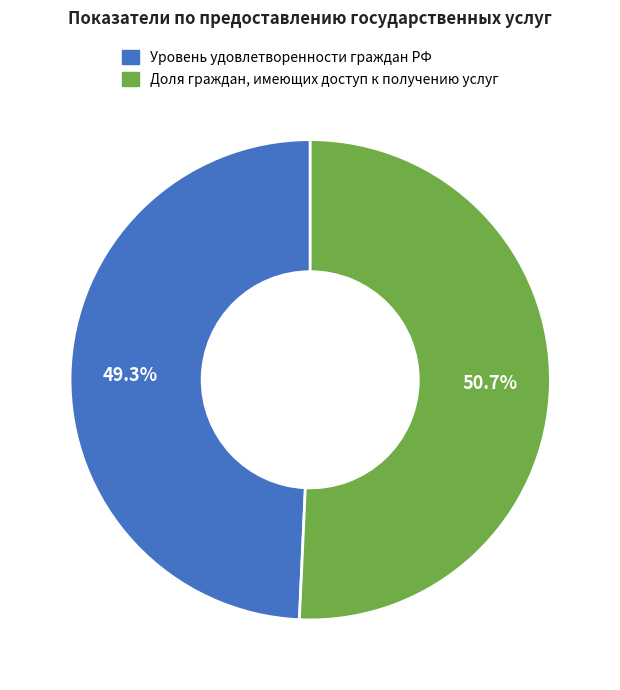

Which category accounts for the majority?

Доля граждан, имеющих доступ к получению услуг